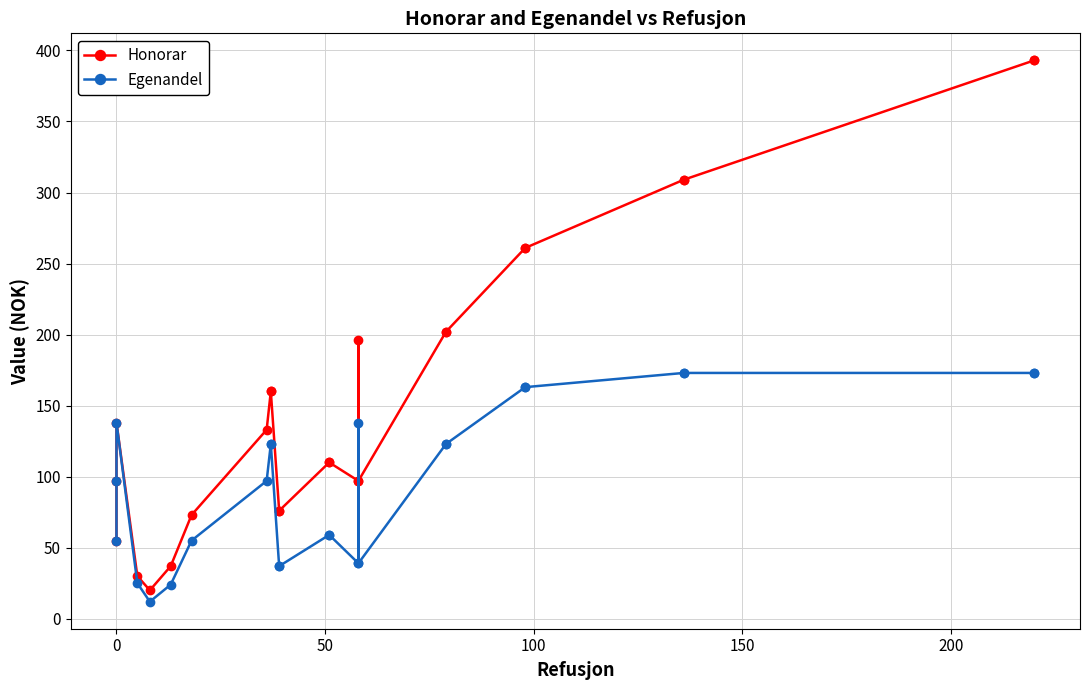

True or false: Honorar and Egenandel intersect in this chart.

False